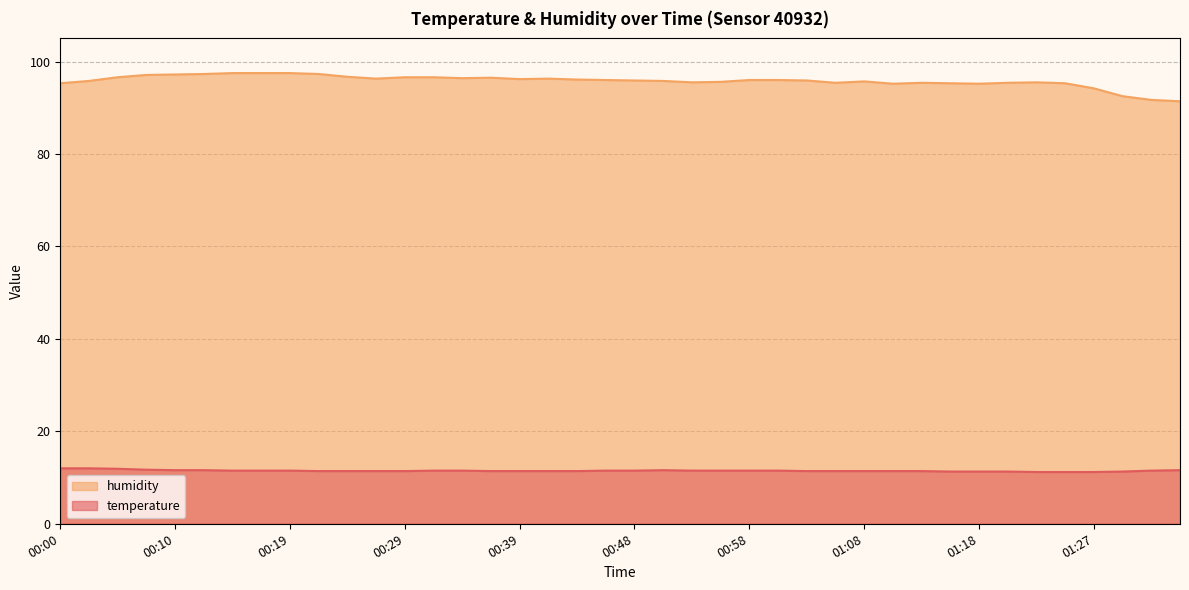

The temperature series shows 15.1 at 01:20. True or false?

False